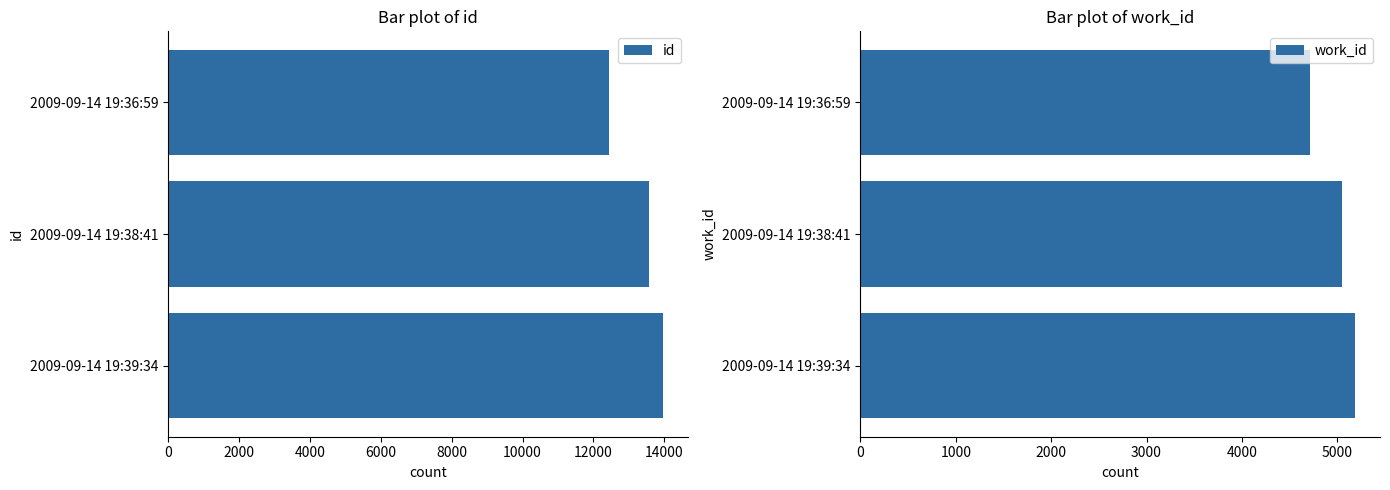

What is the difference between the second highest and minimum values in the id series?

1117